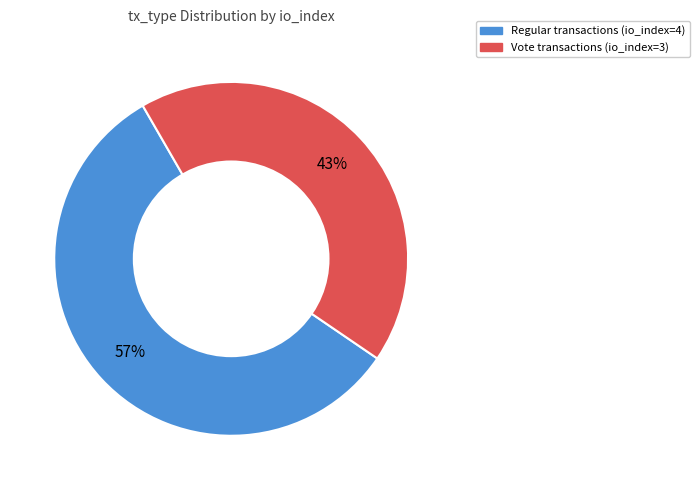

What is the smallest slice in the pie chart?

Vote